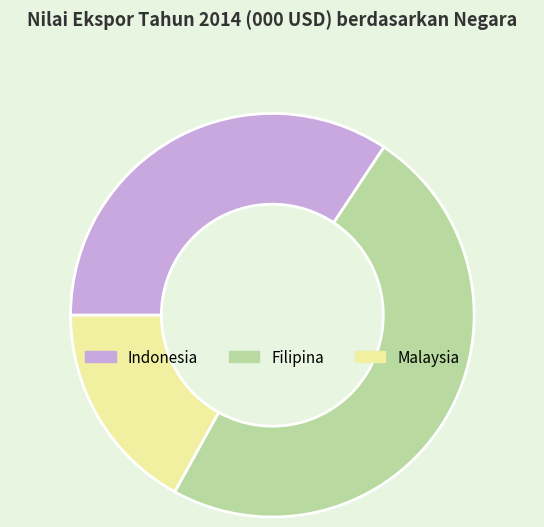

Which category has the smallest portion of the pie?

Malaysia